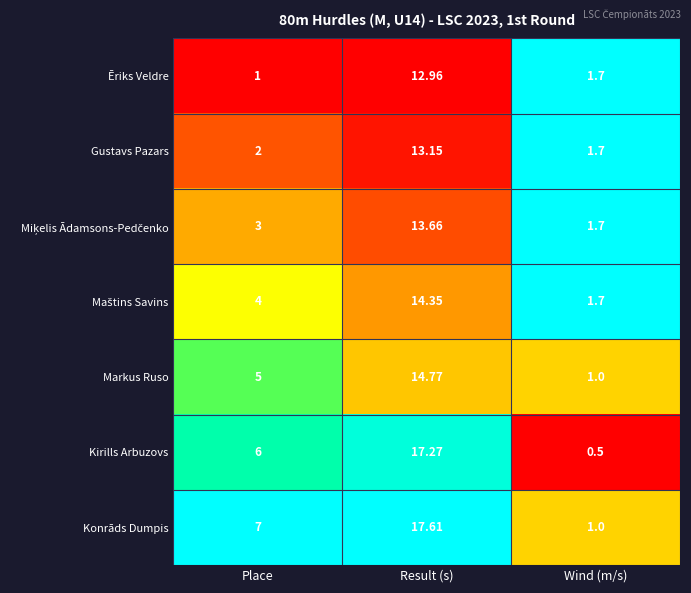

At which label is Markus Ruso closest to 7?

Place